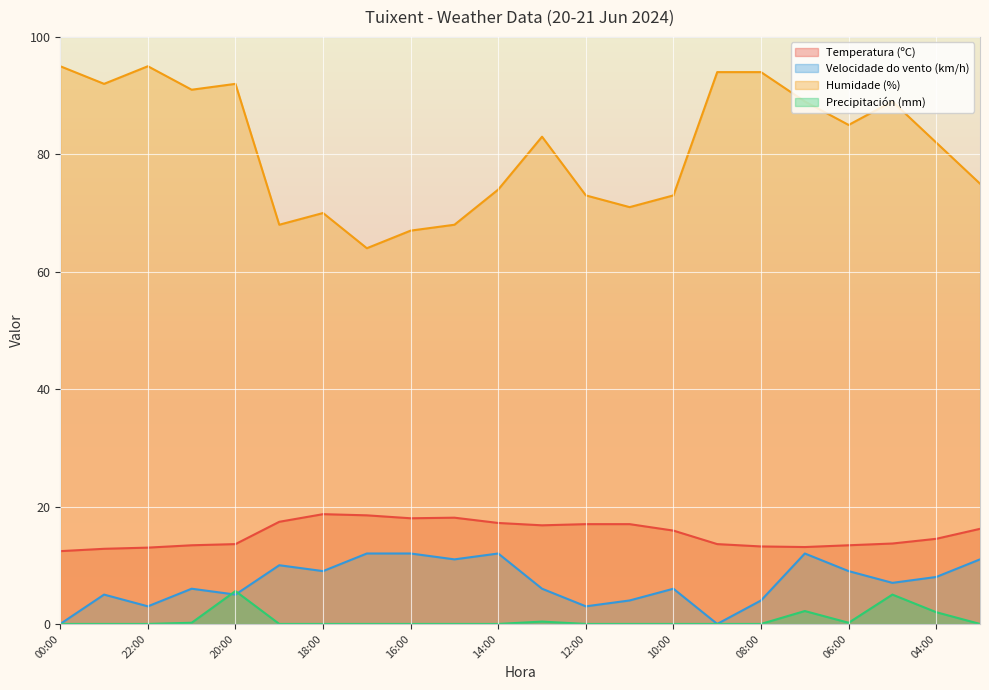

What is the sum of all Precipitación (mm) values?

15.6